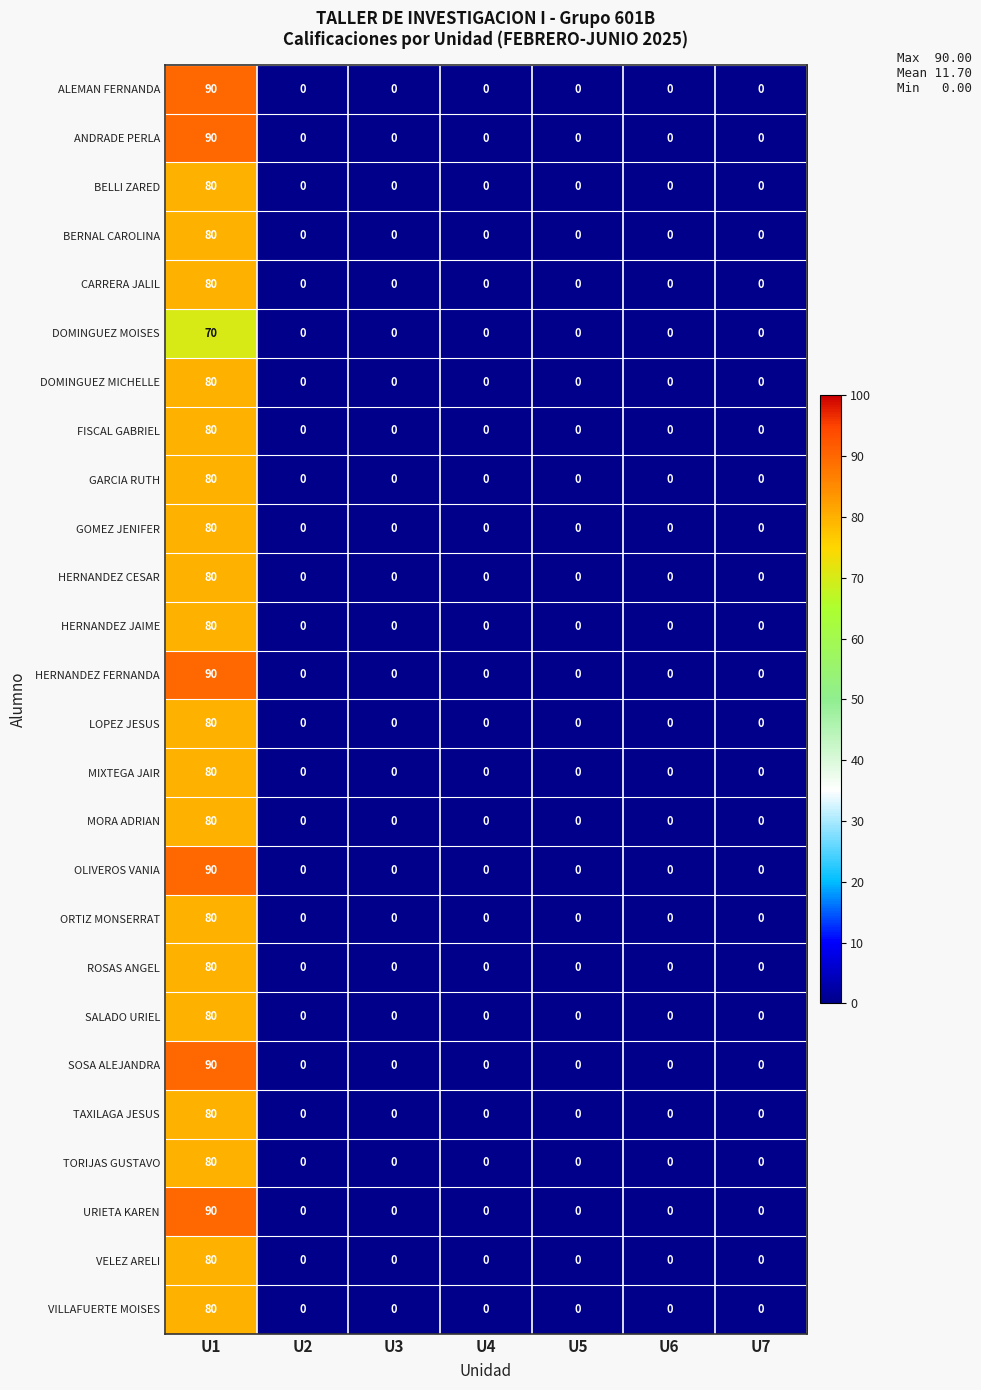

Is it true that ANDRADE PERLA equals 0 at U5?

True